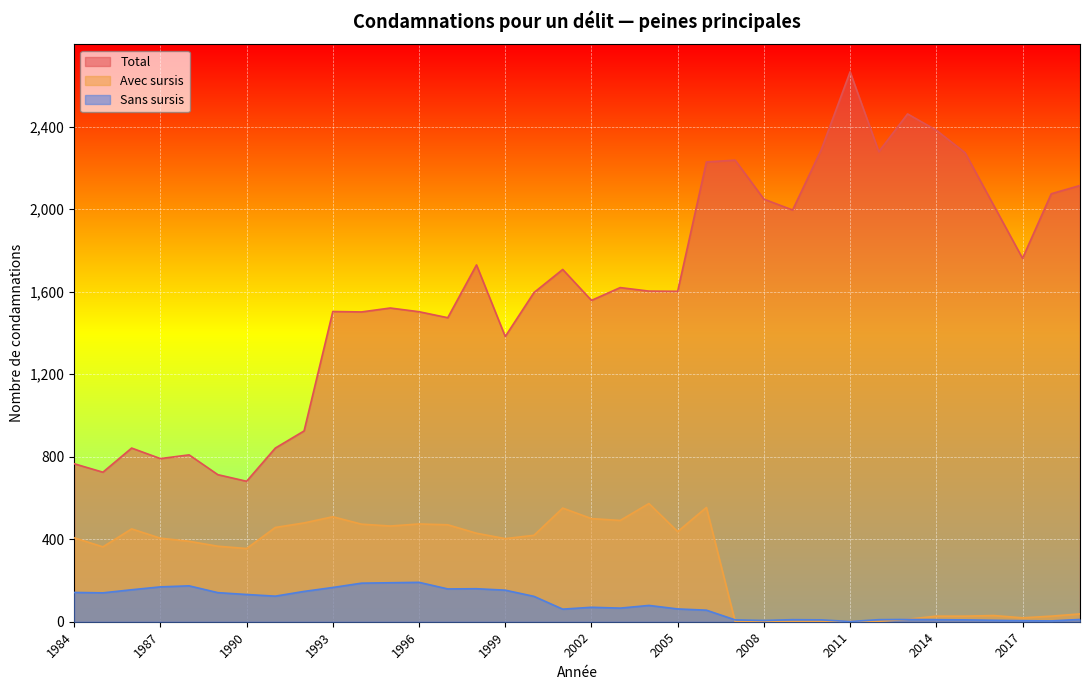

Between which two adjacent categories do Avec sursis and Sans sursis first intersect?

2006 and 2007